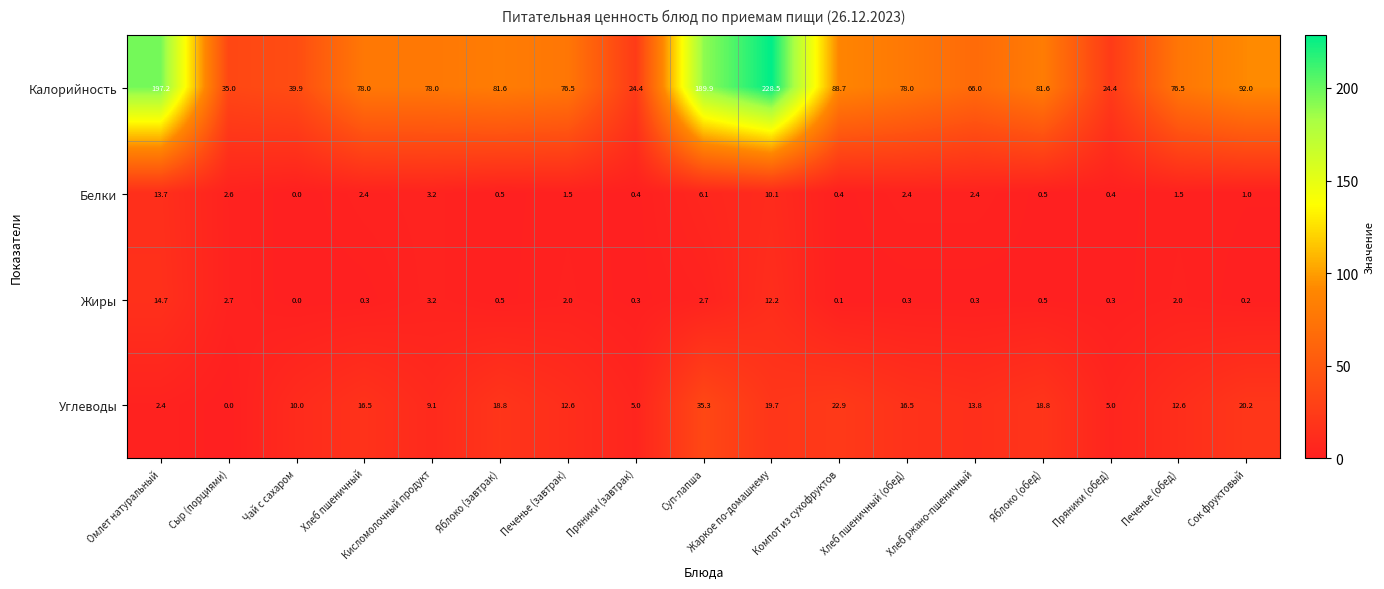

What is the difference between the maximum and minimum values in the Жиры series?

14.7